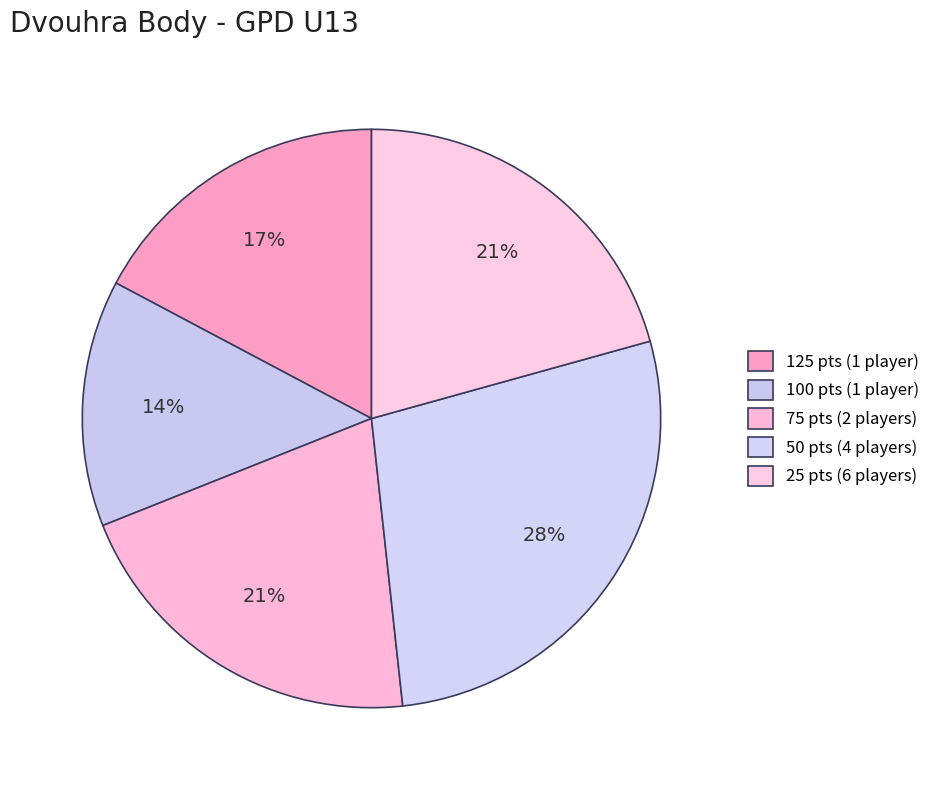

Count the number of slices in the pie.

5